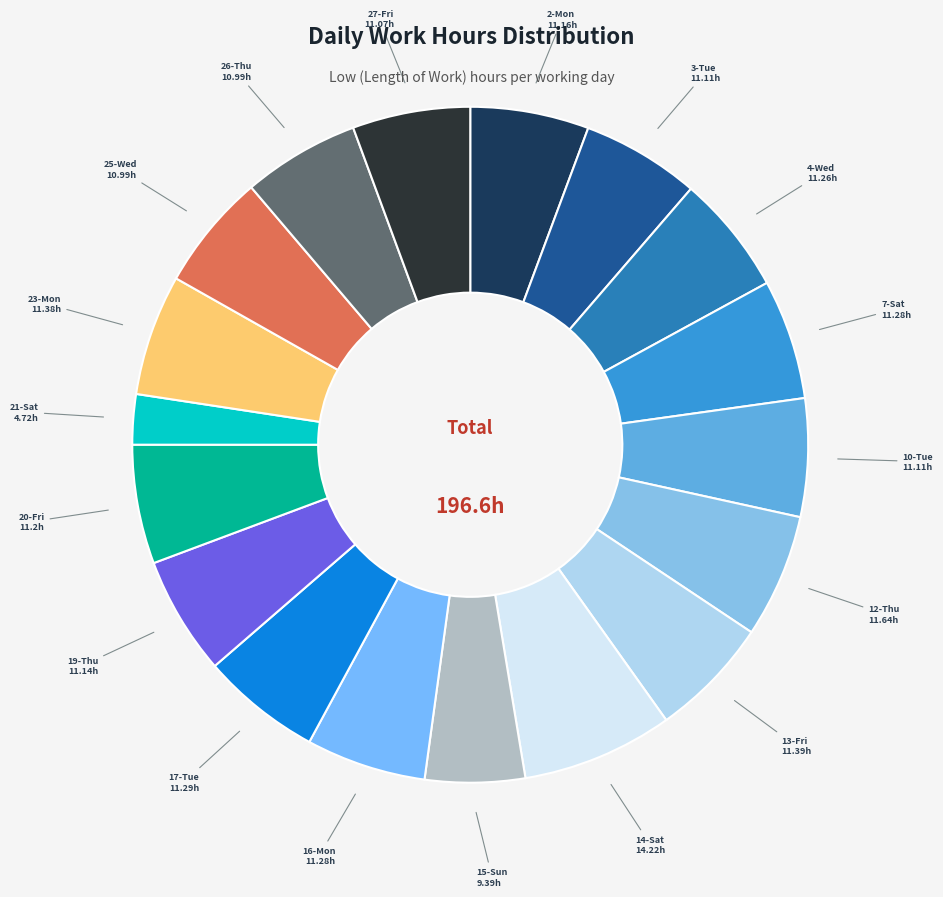

Is there a majority slice in this chart?

No